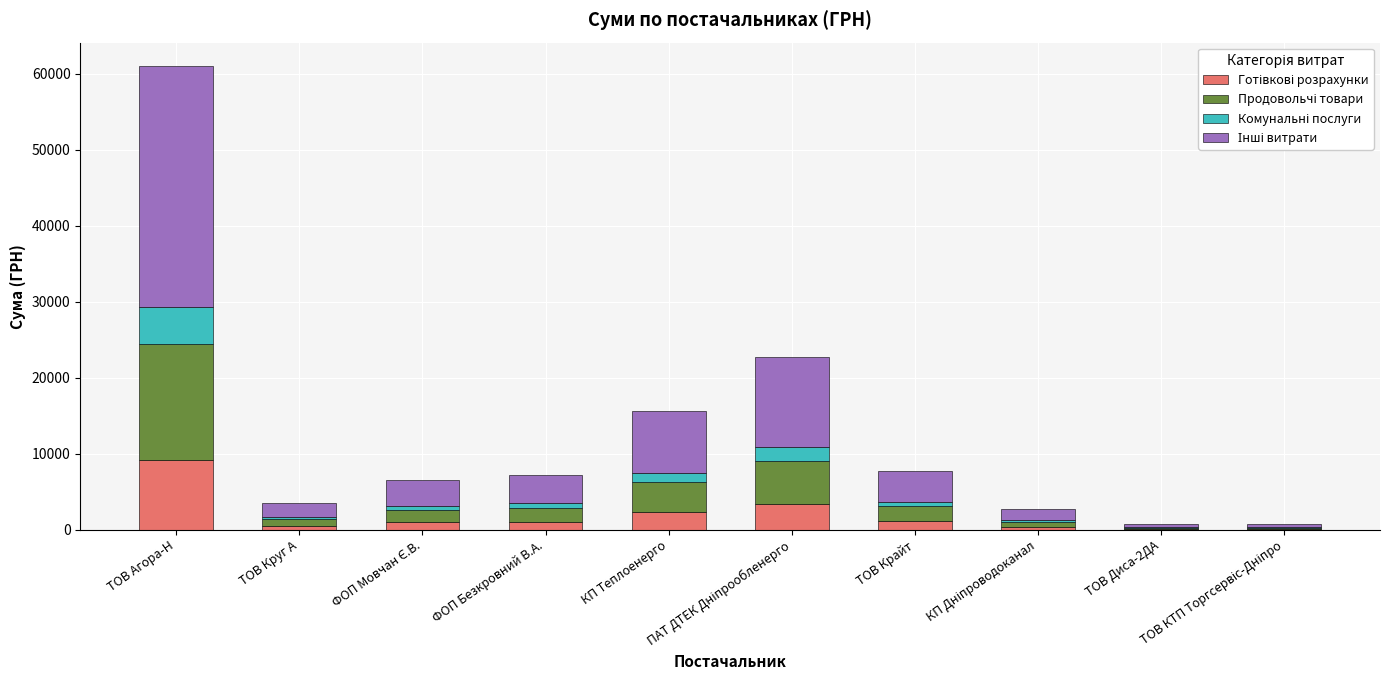

What is the difference between the maximum and second lowest values in the Інші витрати series?

31358.7